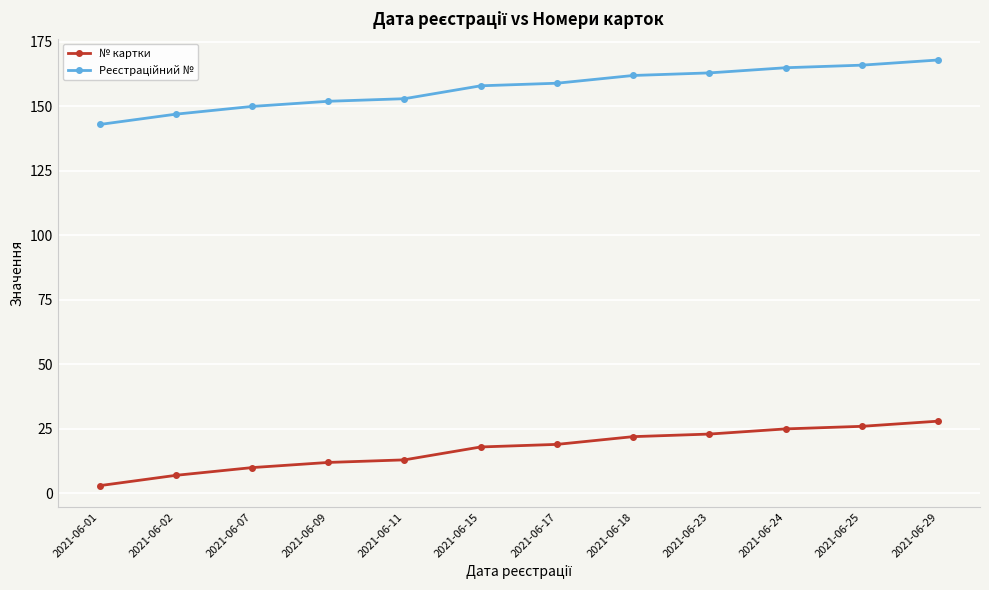

What is the maximum value shown in the chart?

168